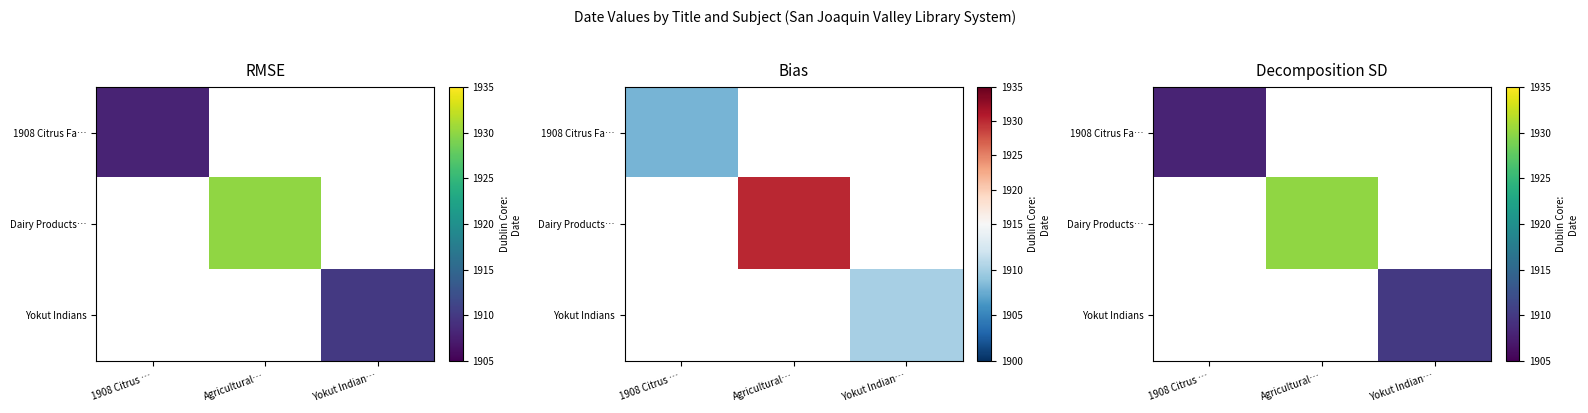

What is the minimum value shown in the chart?

1908.0